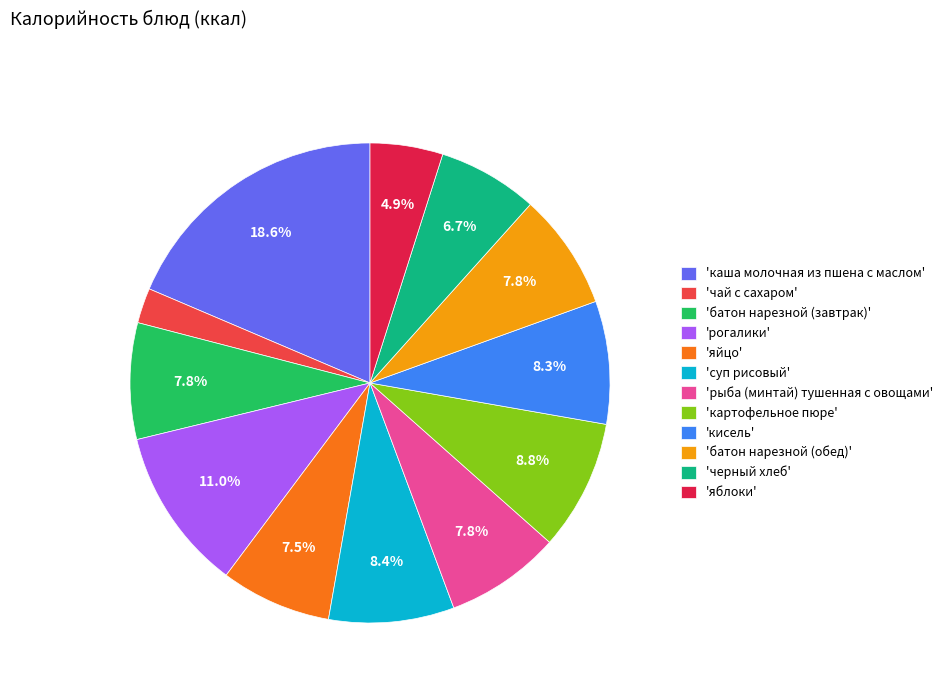

Which category has the smallest portion of the pie?

'чай с сахаром'